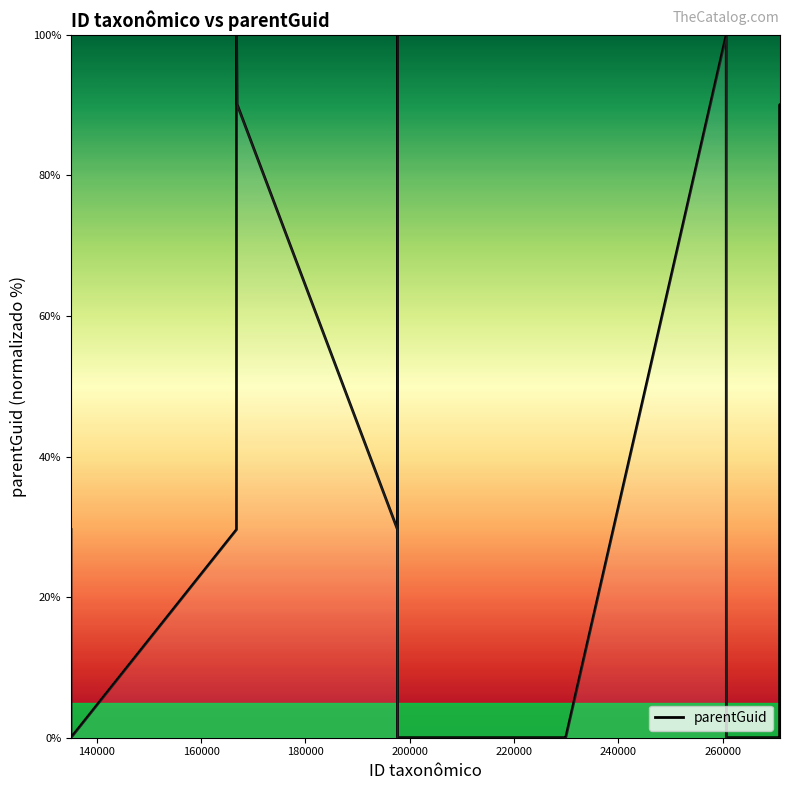

What is the greatest value displayed?

100.0